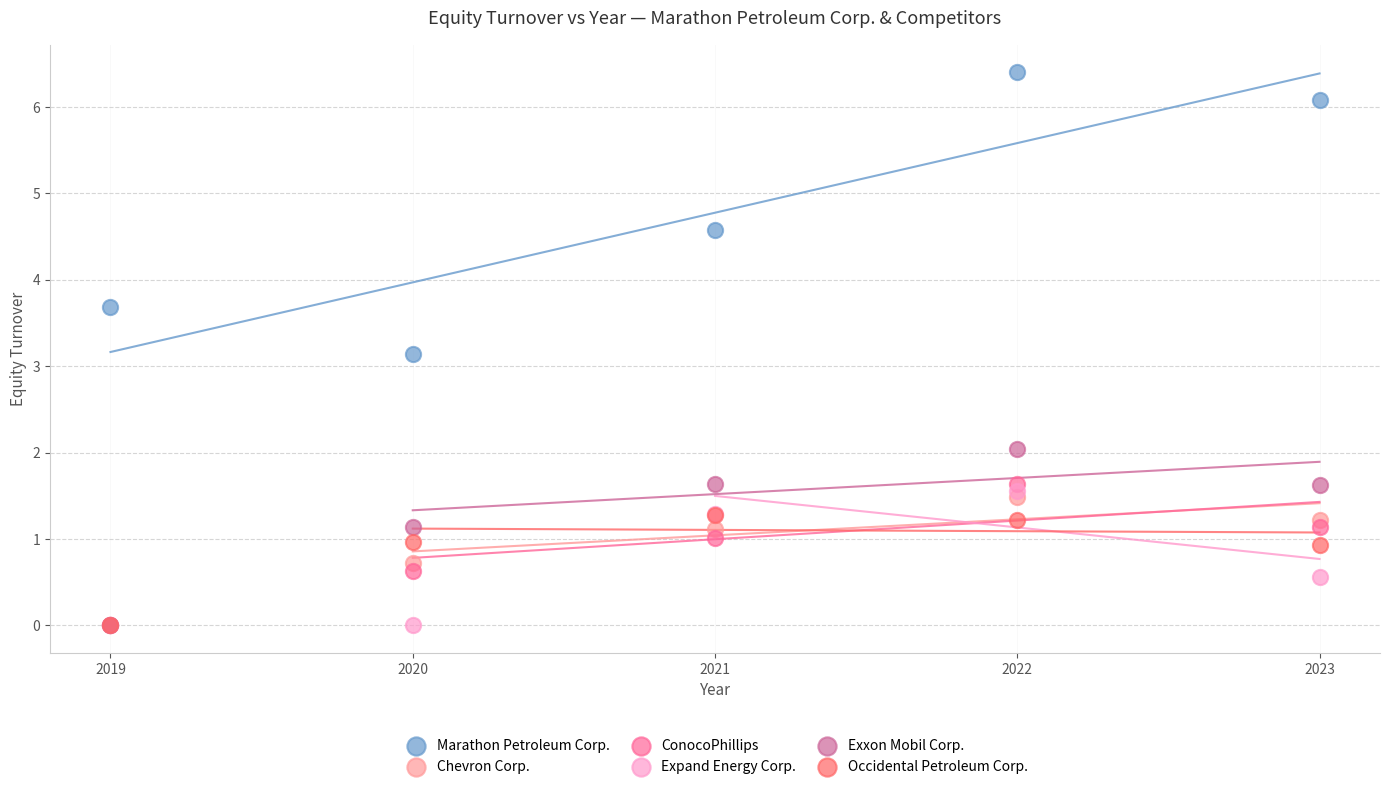

Across all series, what Y value is closest to 3?

3.1